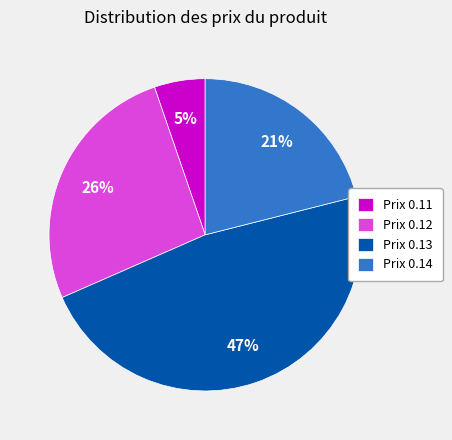

To the nearest percent, what is the average slice percentage?

25%